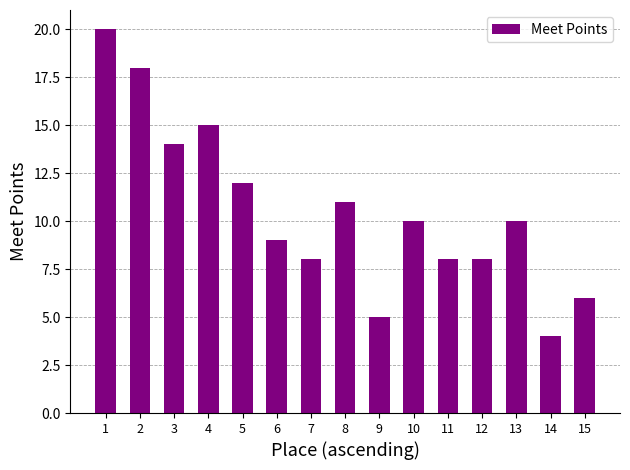

What is the maximum value shown in the chart?

20